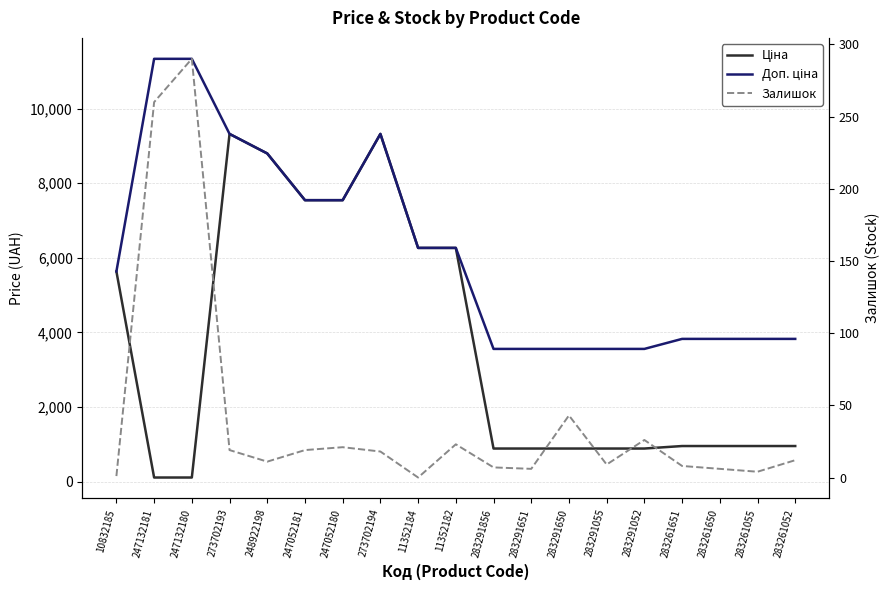

How many series are shown in this chart?

3